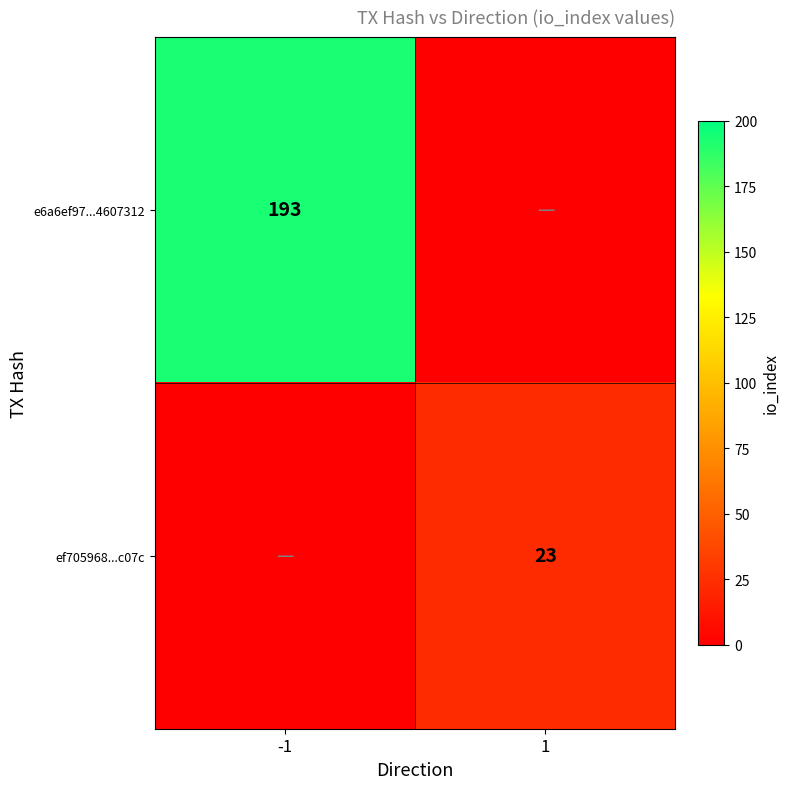

What is the maximum value shown in the chart?

193